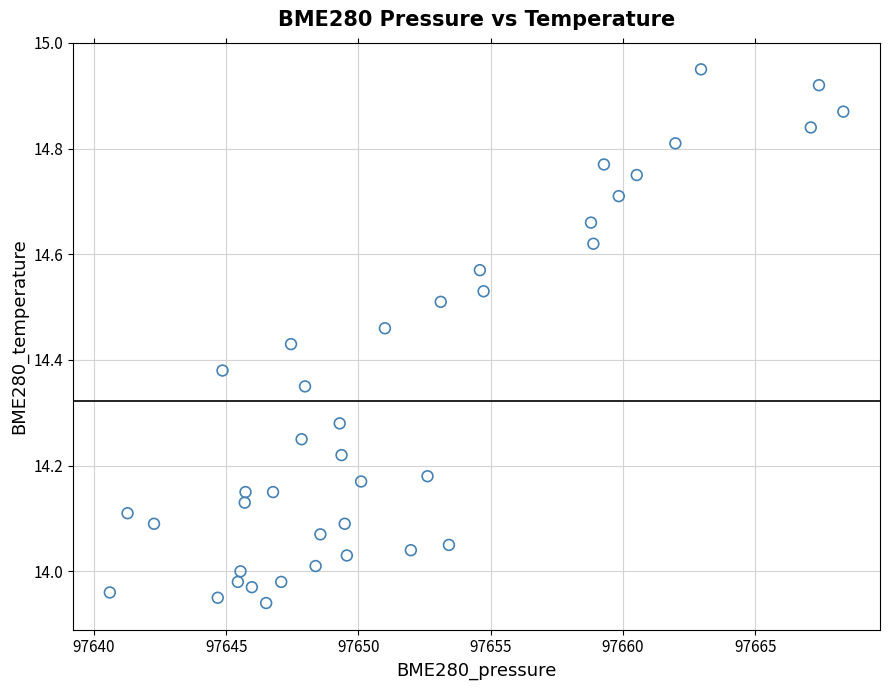

What is the range of X values (max minus min)?

27.7